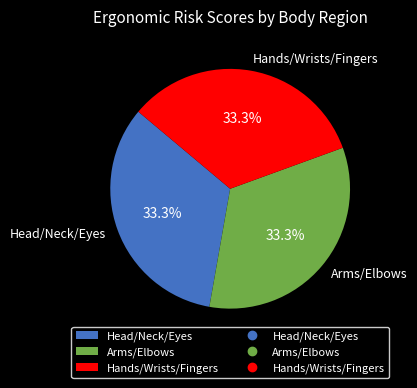

What portion of the pie excludes Hands/Wrists/Fingers?

66.7%